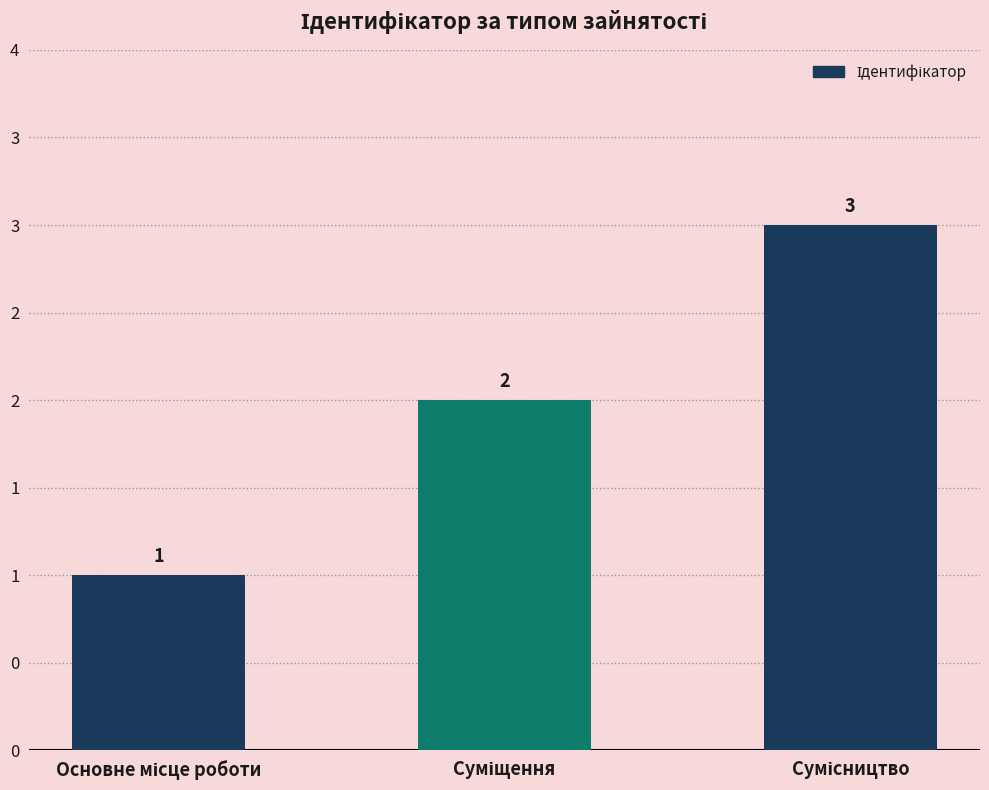

What is the sum of all values?

6